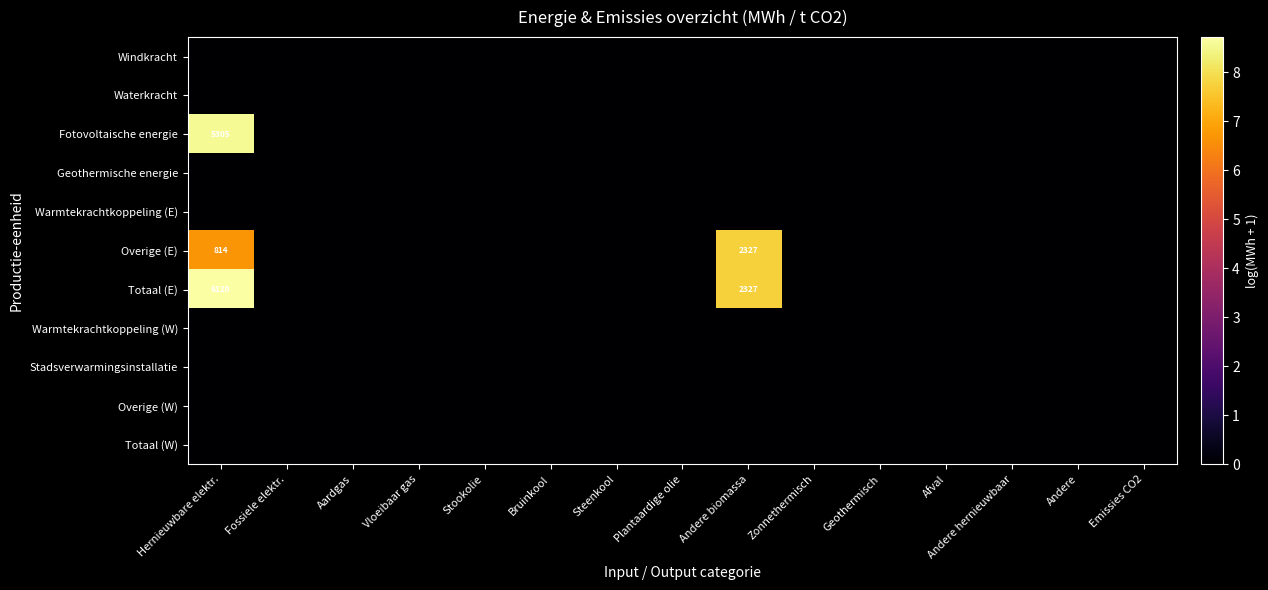

Which category has the lowest value in the Fotovoltaische energie series?

Fossiele elektr.